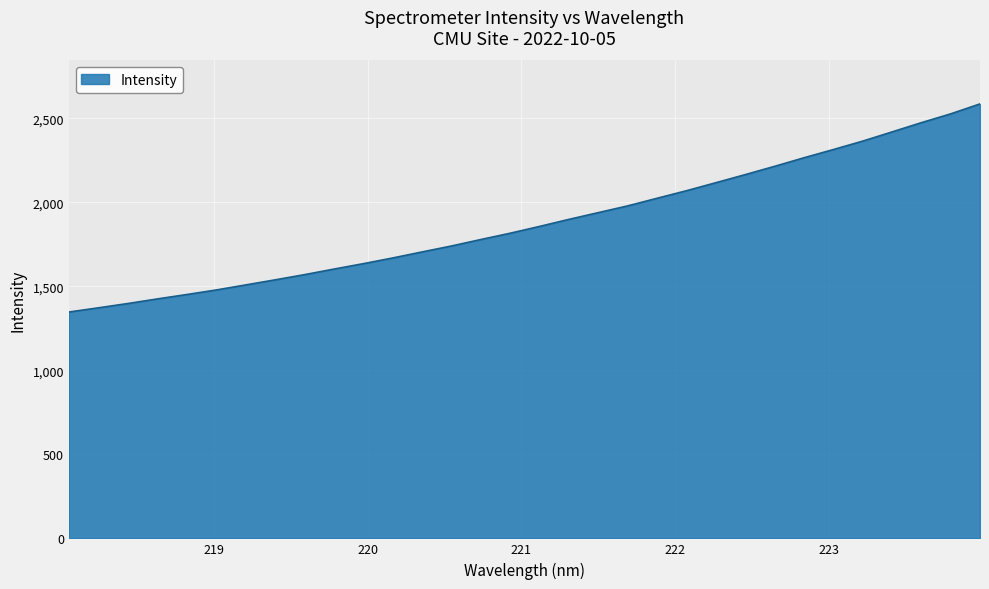

Count the number of categories in the chart.

32